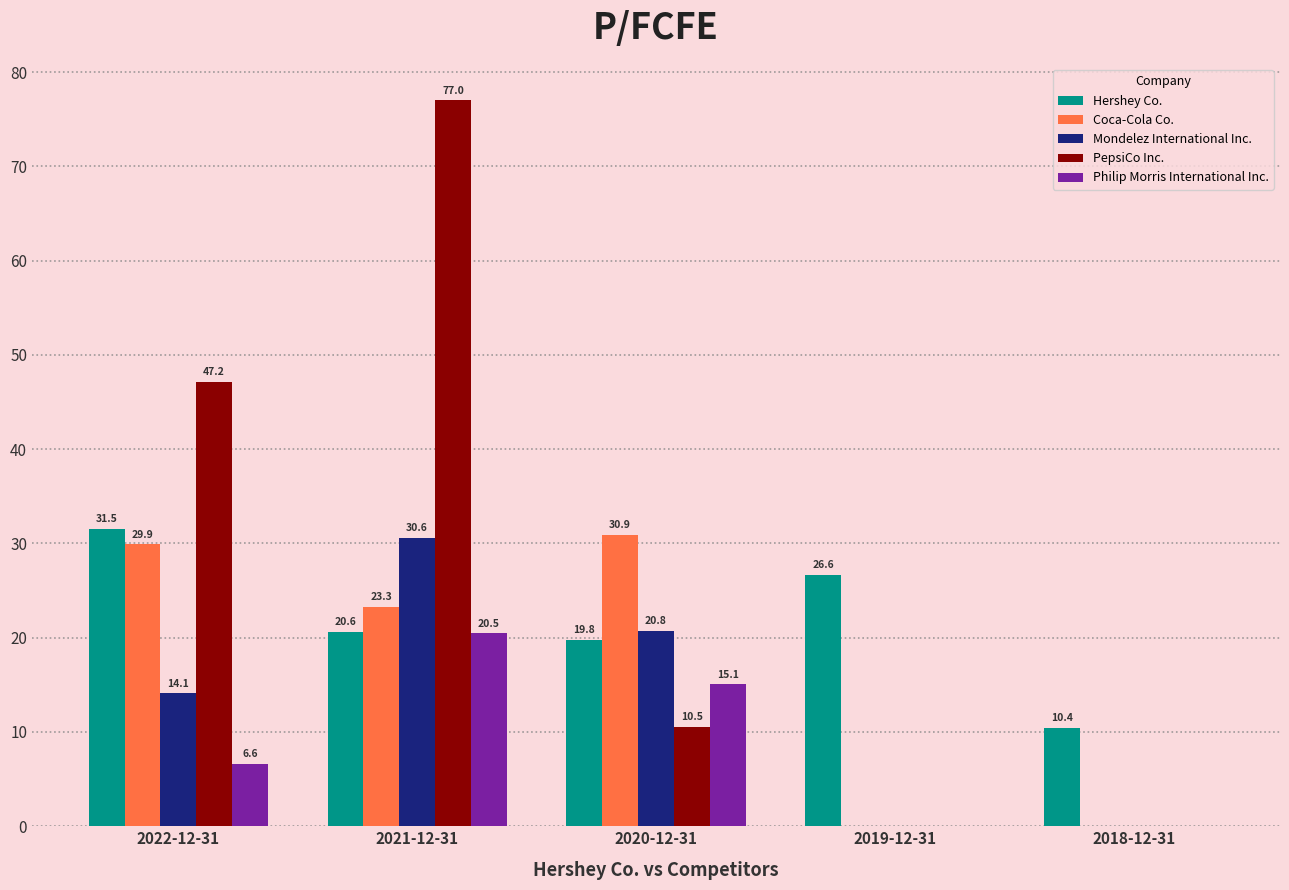

Reading left to right, list all the values displayed in this chart.

Hershey Co.: 31.5	20.6	19.8	26.6	10.4
Coca-Cola Co.: 29.9	23.3	30.9	0.0	0.0
Mondelez International Inc.: 14.1	30.6	20.8	0.0	0.0
PepsiCo Inc.: 47.2	77.0	10.5	0.0	0.0
Philip Morris International Inc.: 6.6	20.5	15.1	0.0	0.0